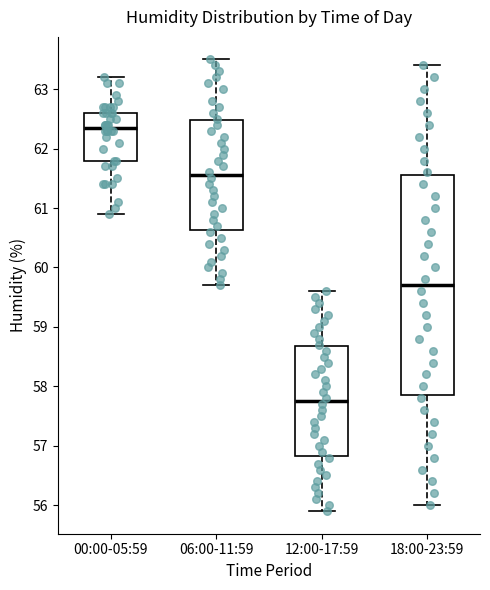

Reading left to right, transcribe this box plot: for each box, give where its median line is, the range the box spans, and where its two whiskers end, as read against the y-axis. The values are not printed on the chart, so give them approximately, as read against the axis.

00:00-05:59: median 62.4, box 61.8 to 62.6, whiskers 60.9 to 63.2
06:00-11:59: median 61.6, box 60.6 to 62.5, whiskers 59.7 to 63.5
12:00-17:59: median 57.8, box 56.8 to 58.7, whiskers 55.9 to 59.6
18:00-23:59: median 59.7, box 57.9 to 61.6, whiskers 56.0 to 63.4